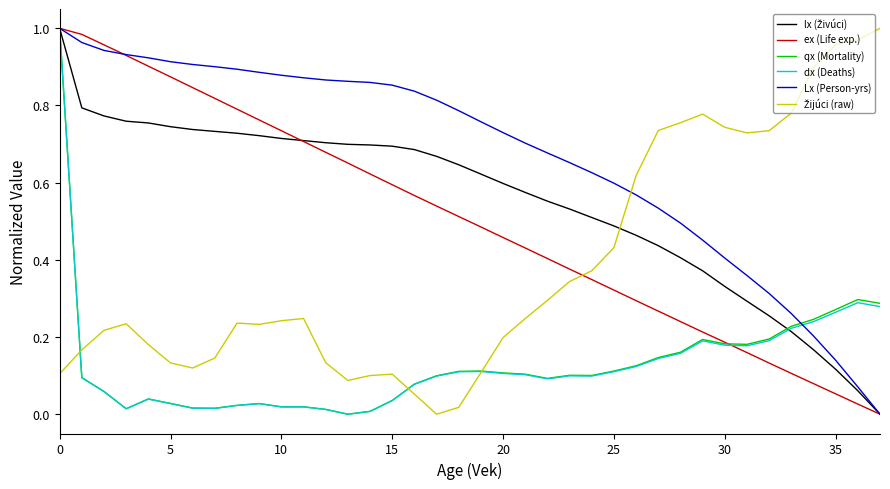

Which series has the largest total across all categories?

Lx (Person-yrs)